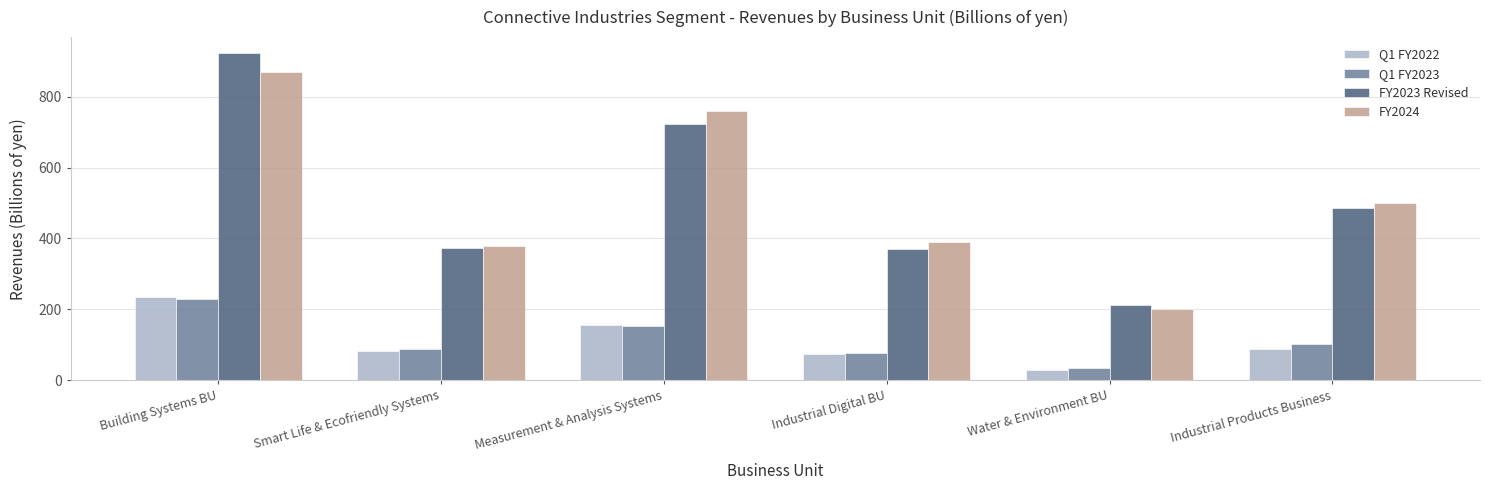

Which series has the largest range (max minus min)?

FY2023 Revised